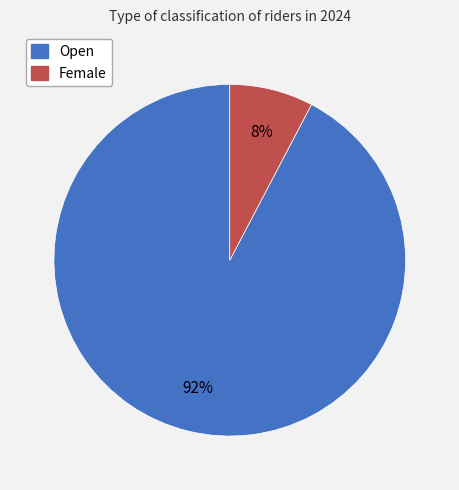

The Open slice represents 92% of the pie. True or false?

True